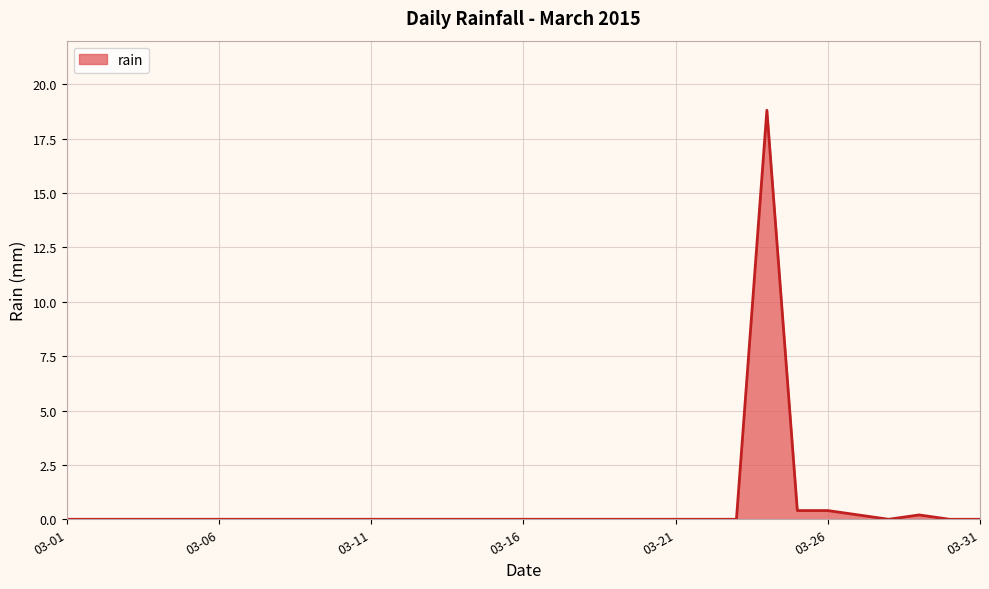

What is the greatest value displayed?

18.8